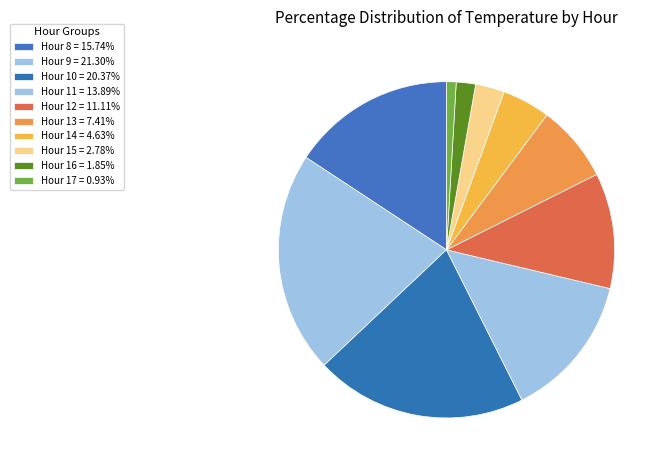

Is there any slice that represents more than half of the pie?

No